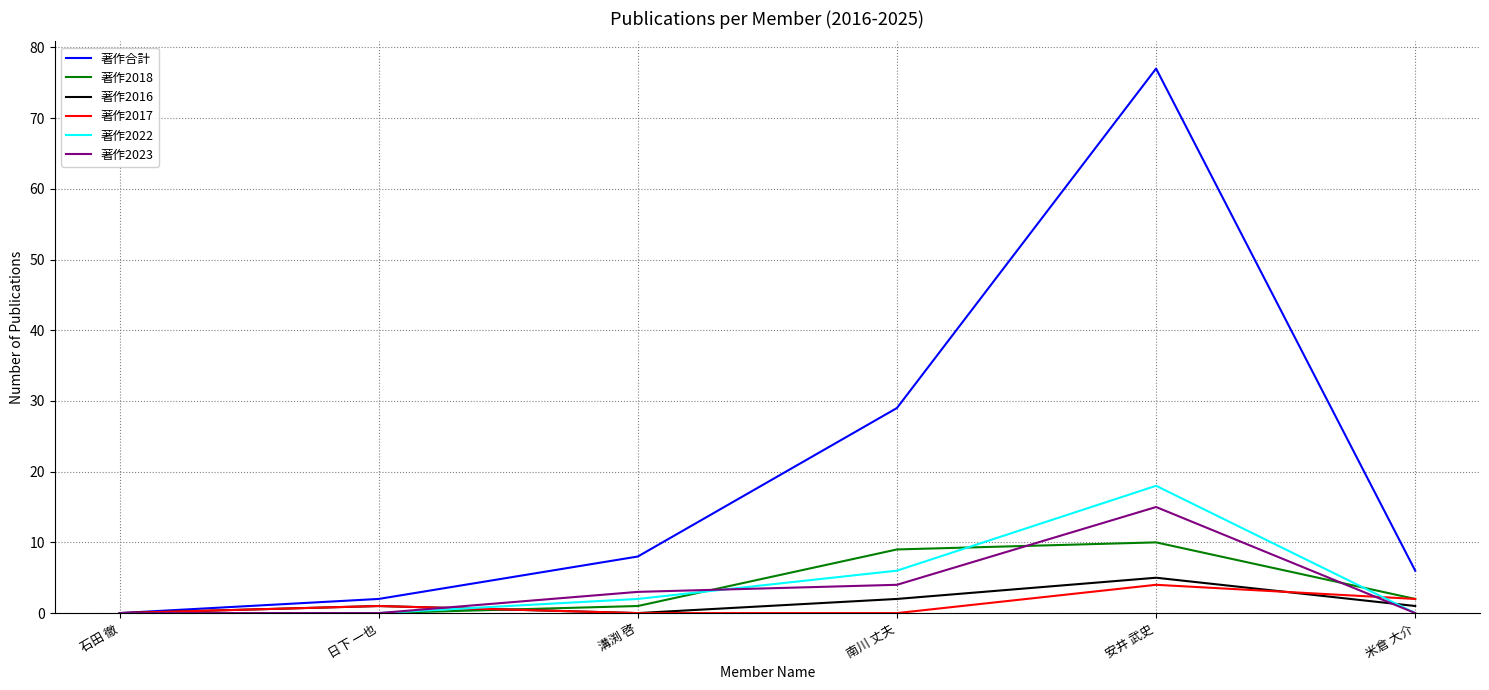

Is the value of 著作2018 at 安井 武史 greater than the value of 著作2022 at 溝渕 啓?

Yes